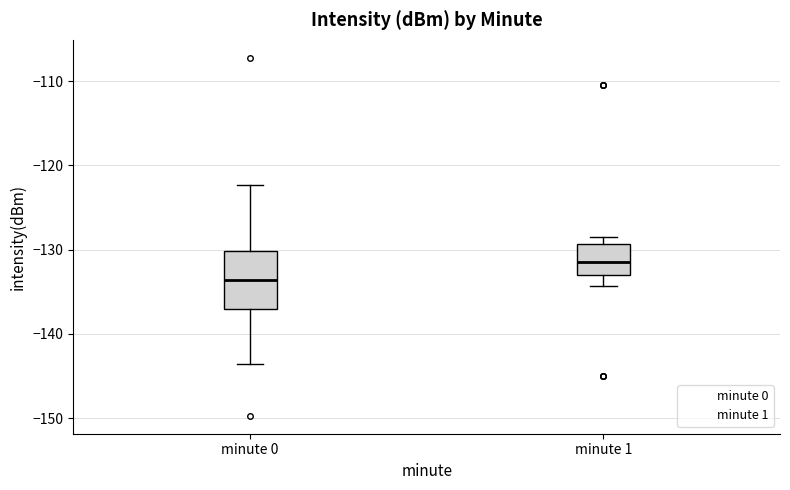

Where does the lower whisker of the box for minute 1 end on the y-axis? The values are not printed on the chart, so give them approximately, as read against the axis.

-134